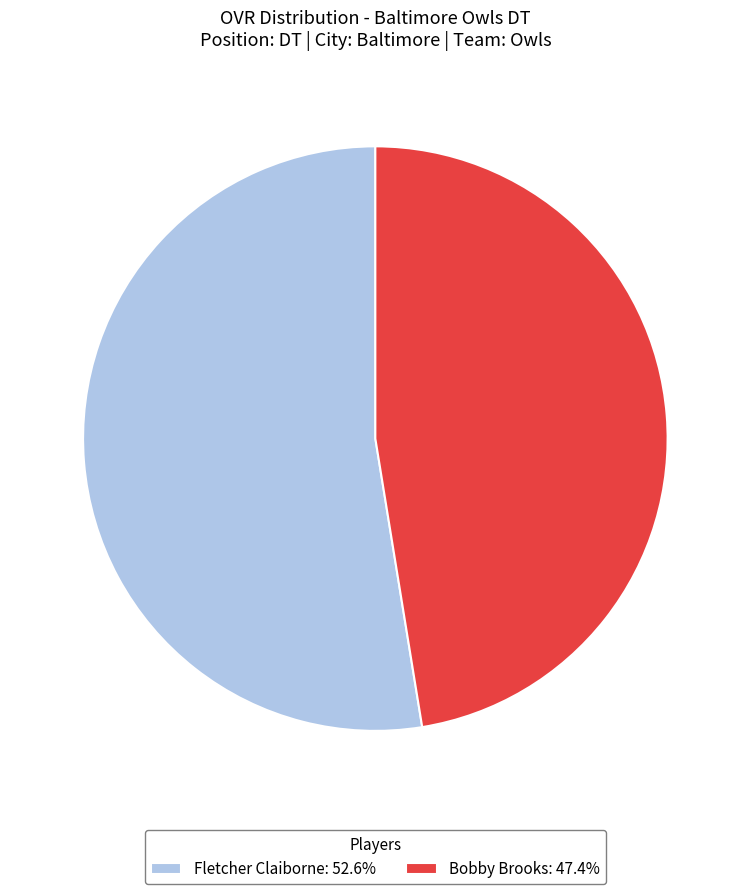

How many slices are in this pie chart?

2